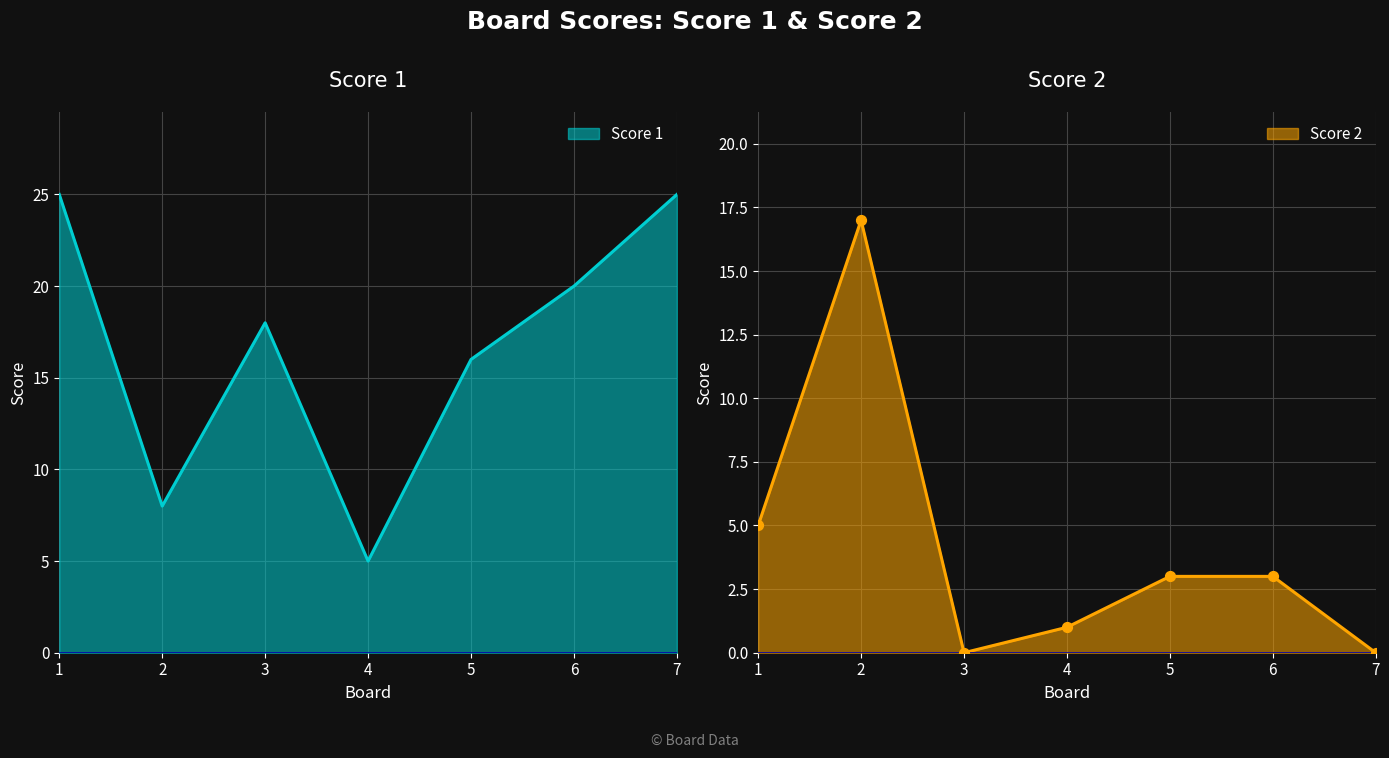

Which series reaches the maximum Y coordinate?

Score 1